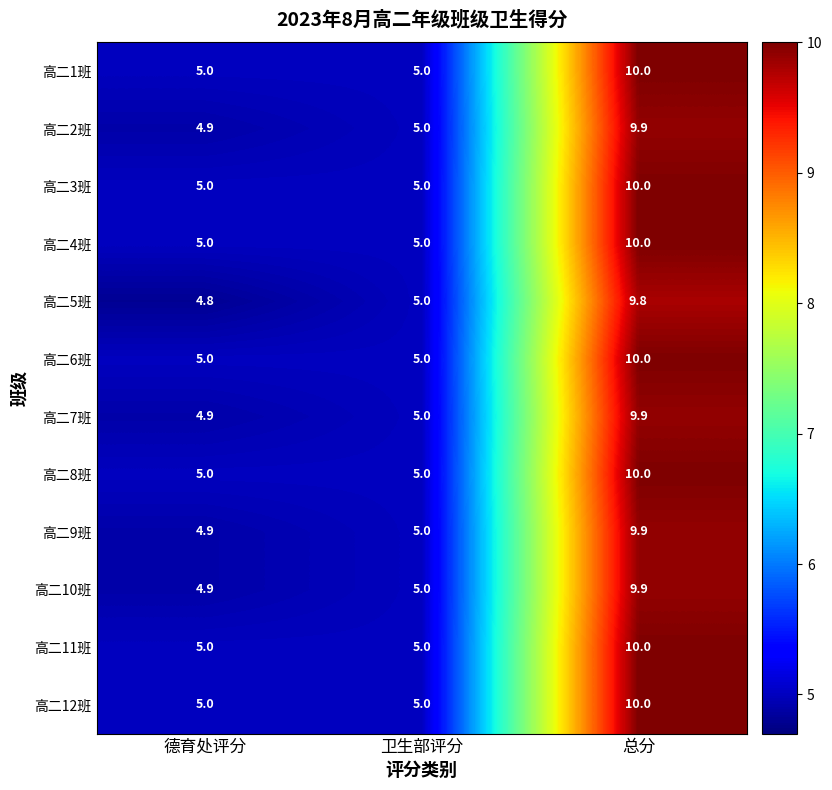

How many distinct data groups are displayed?

12